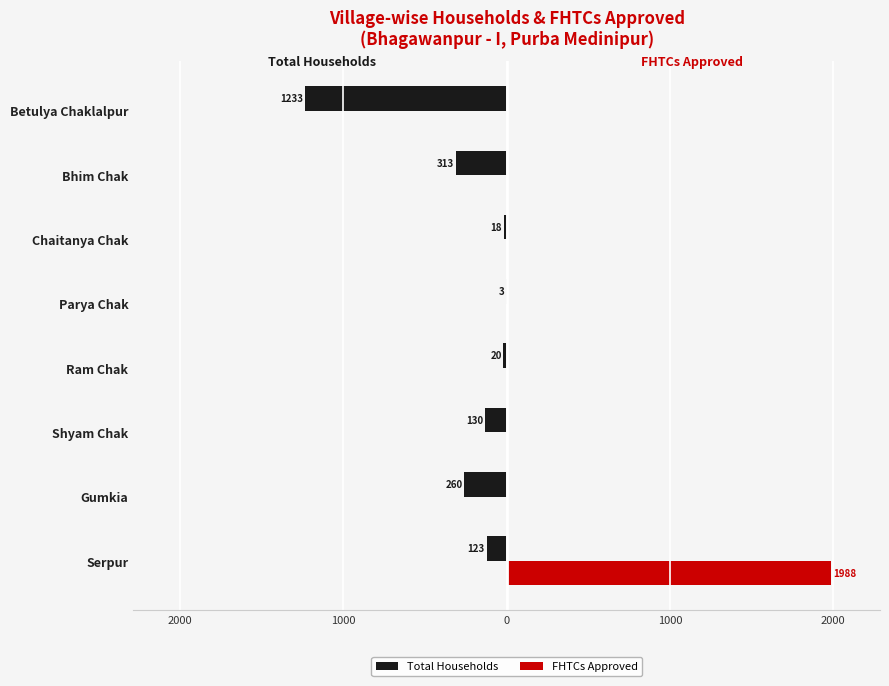

Reading left to right, transcribe all the data shown in this chart.

Total Households: -123	-260	-130	-20	-3	-18	-313	-1233
FHTCs Approved: 1988	0	0	0	0	0	0	0